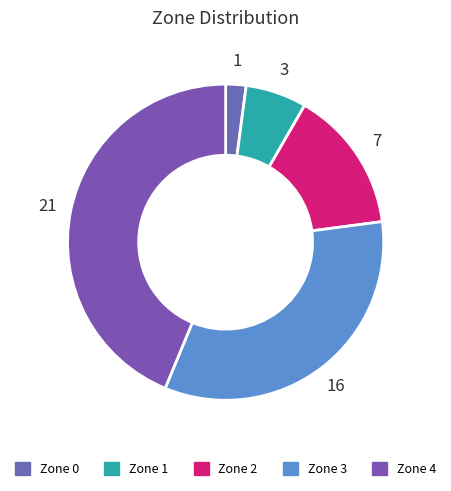

Rank the categories by value from lowest to highest.

Zone 0, Zone 1, Zone 2, Zone 3, Zone 4